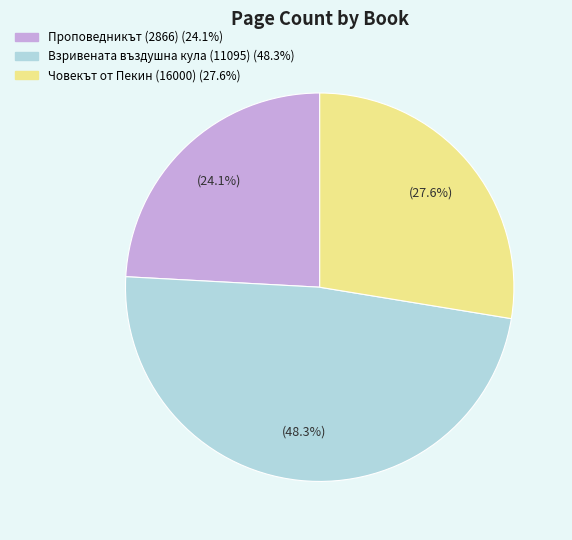

To the nearest percent, what percentage of the pie is Проповедникът (2866)?

24%